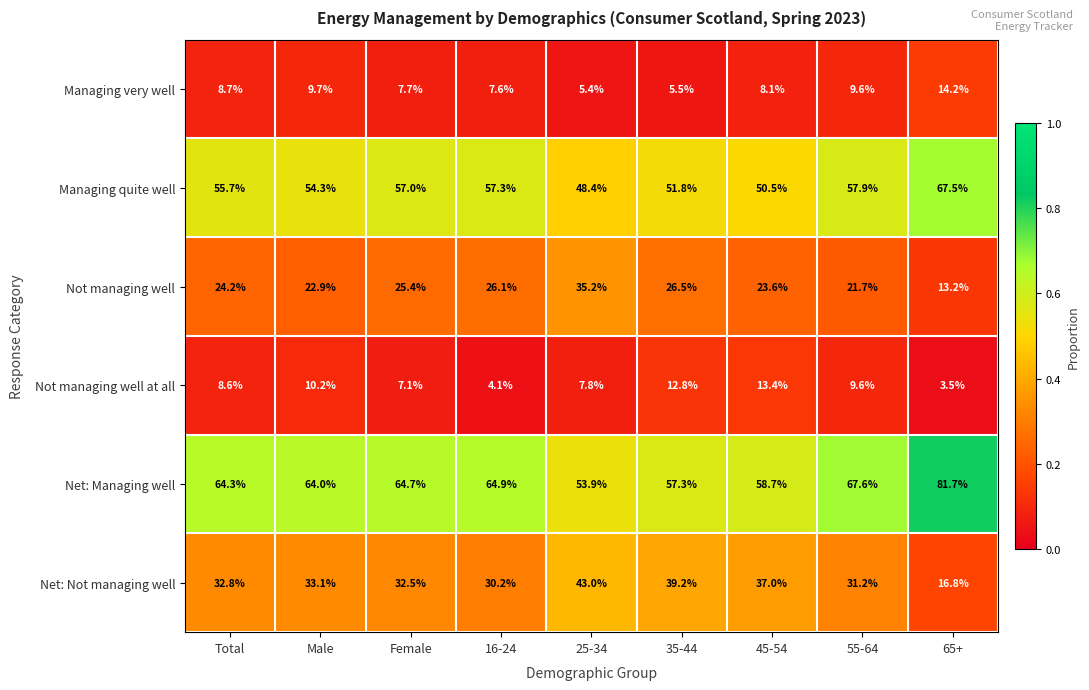

Which label corresponds to the smallest value in the chart?

65+